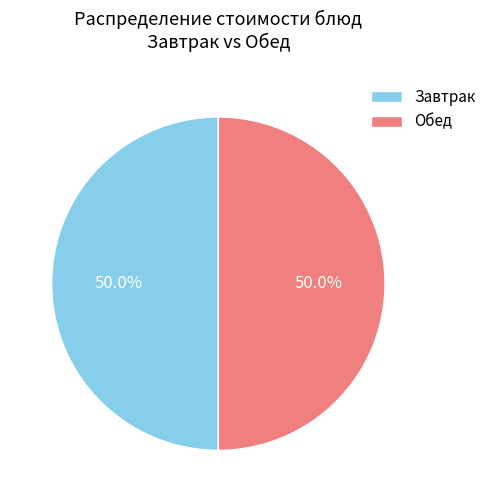

Is the sum of Обед and Завтрак greater than half?

Yes